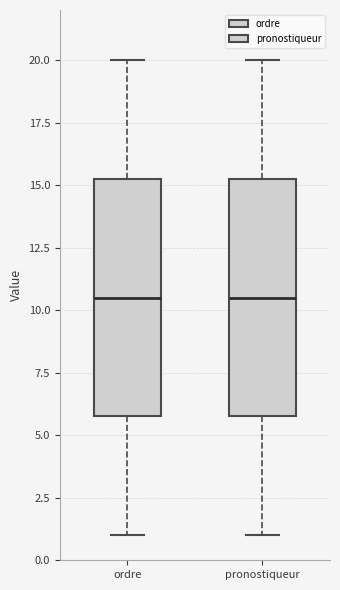

Where does the lower whisker of the box for ordre end on the y-axis? The values are not printed on the chart, so give them approximately, as read against the axis.

1.0